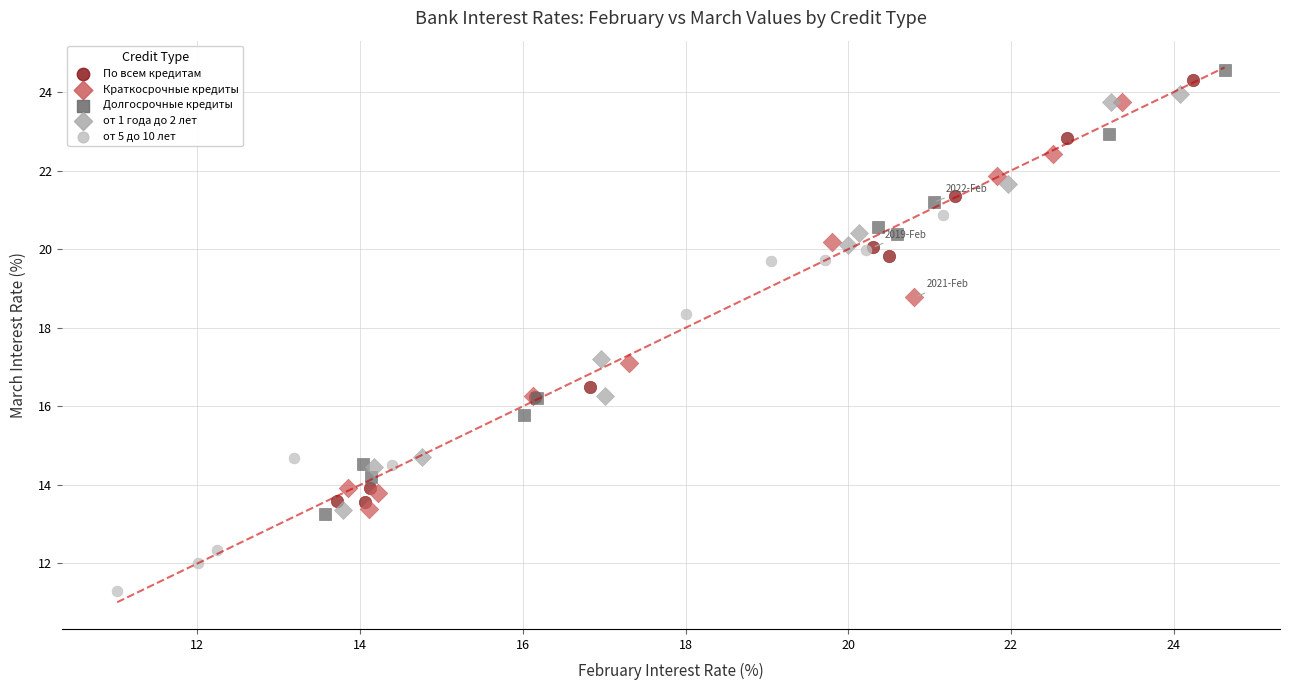

Which series contains the highest Y value?

Долгосрочные кредиты